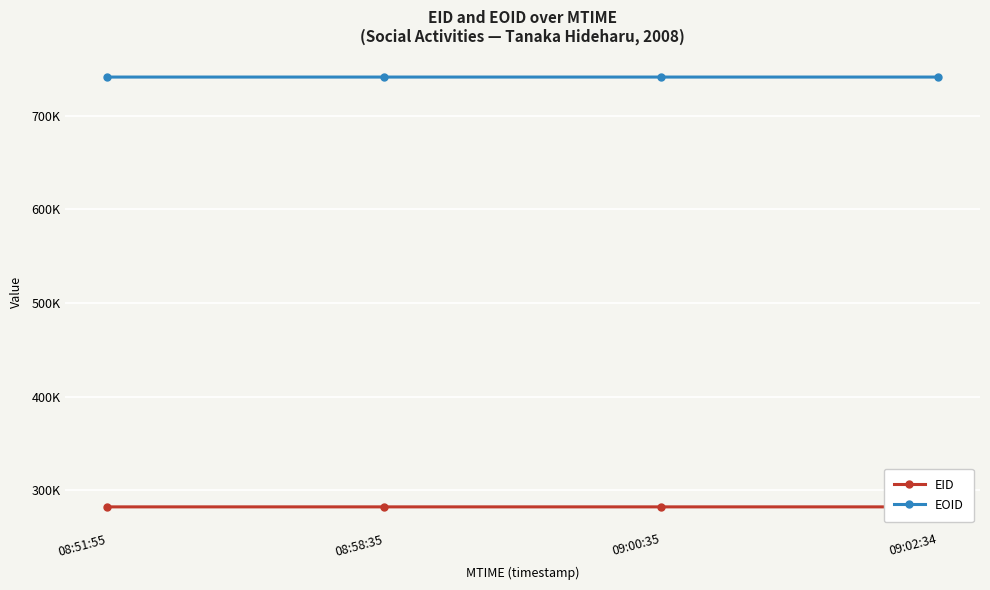

What are all the series names shown in the legend?

EID, EOID